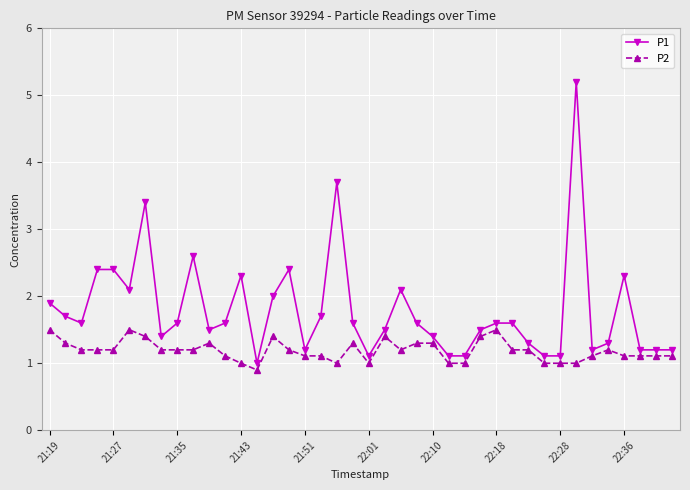

True or false: P1 has more than 1 interior local peaks.

True